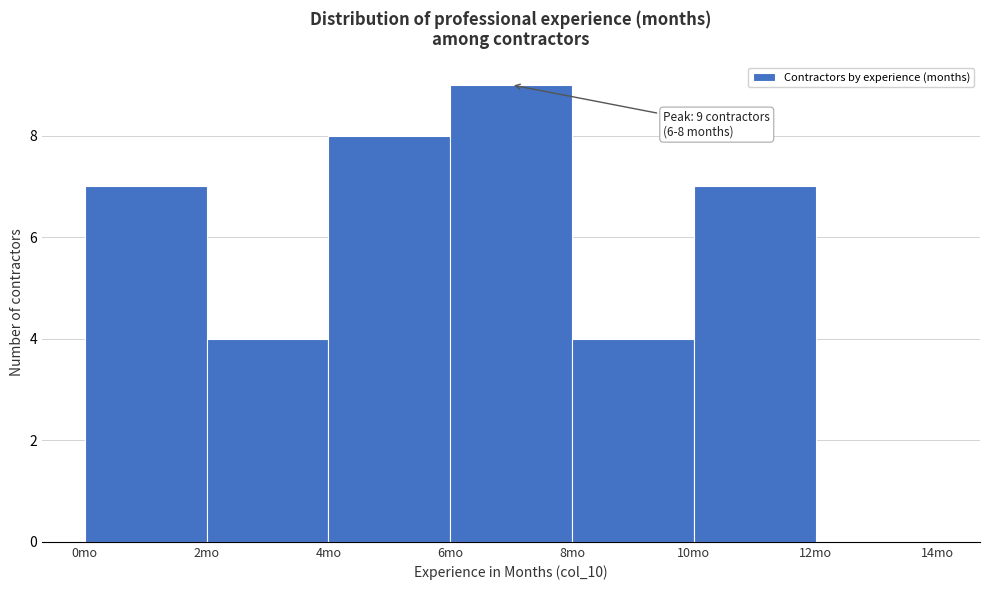

Over which range of the x-axis is the bar tallest?

6 to 8